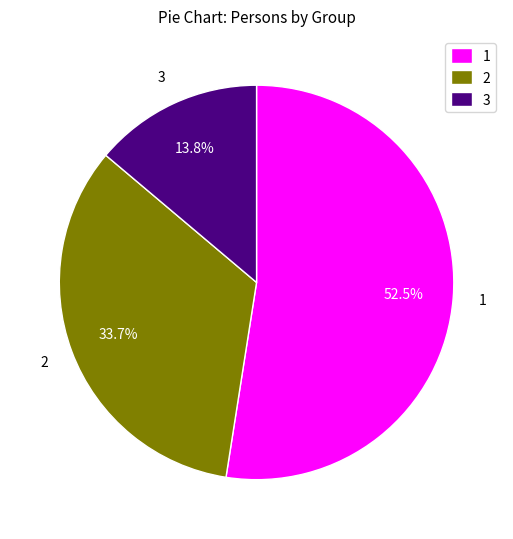

Does any single category account for the majority?

Yes